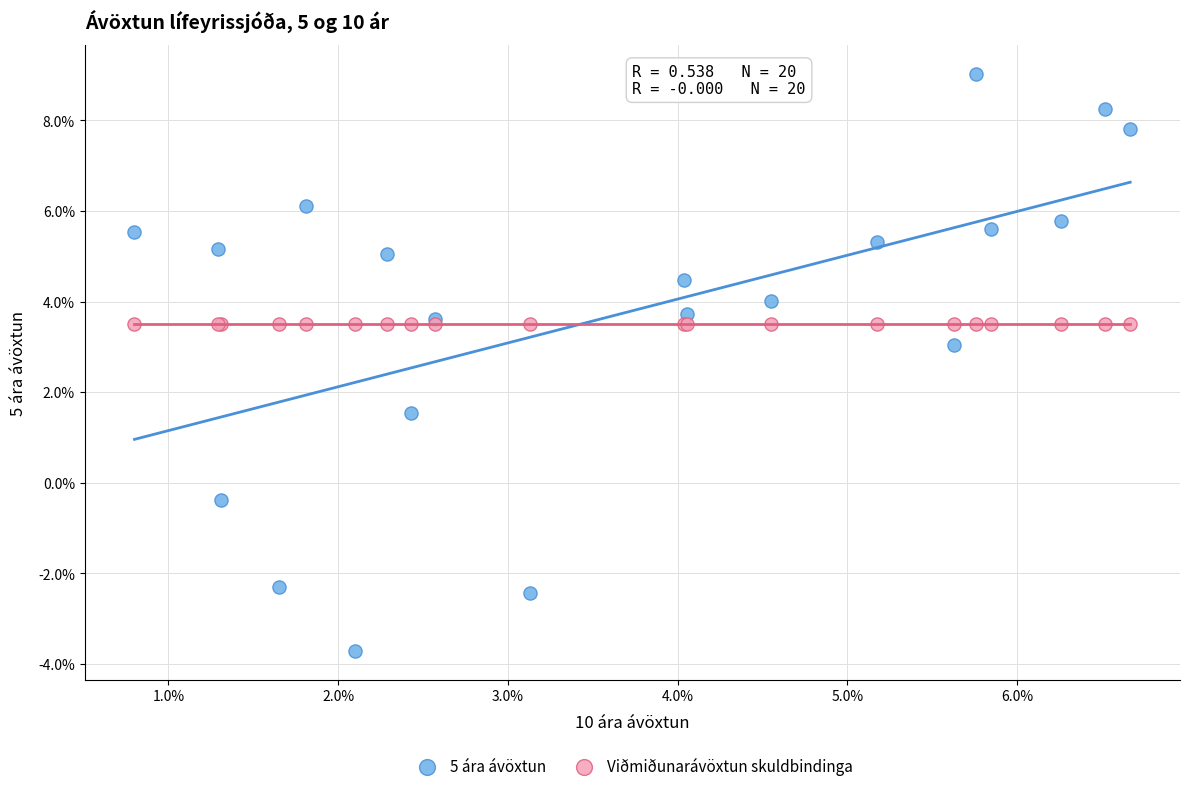

What are all the series names shown in the legend?

5 ára ávöxtun, Viðmiðunarávöxtun skuldbindinga